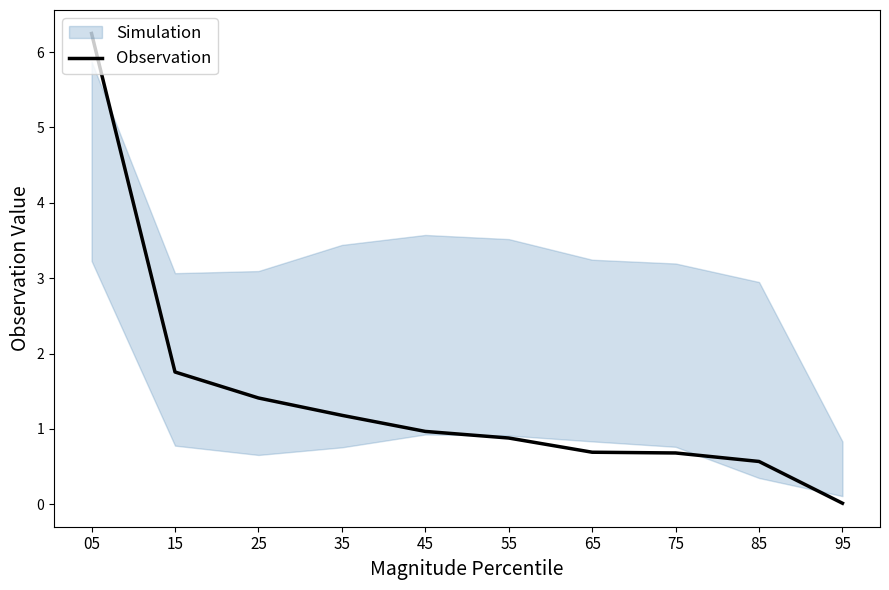

What is the difference between the values at 05 and 45?

5.3